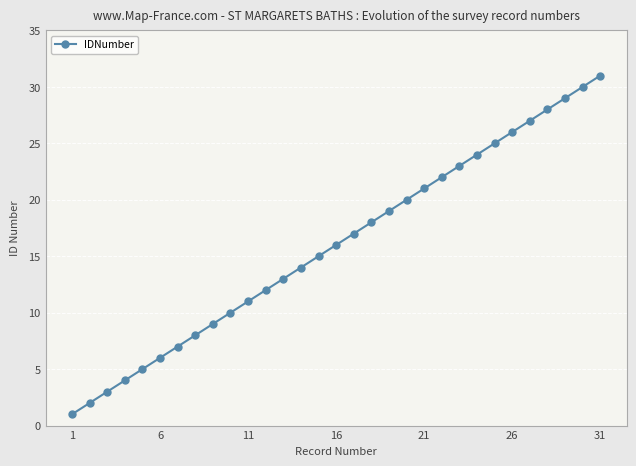

What is the difference between the maximum and minimum values?

30